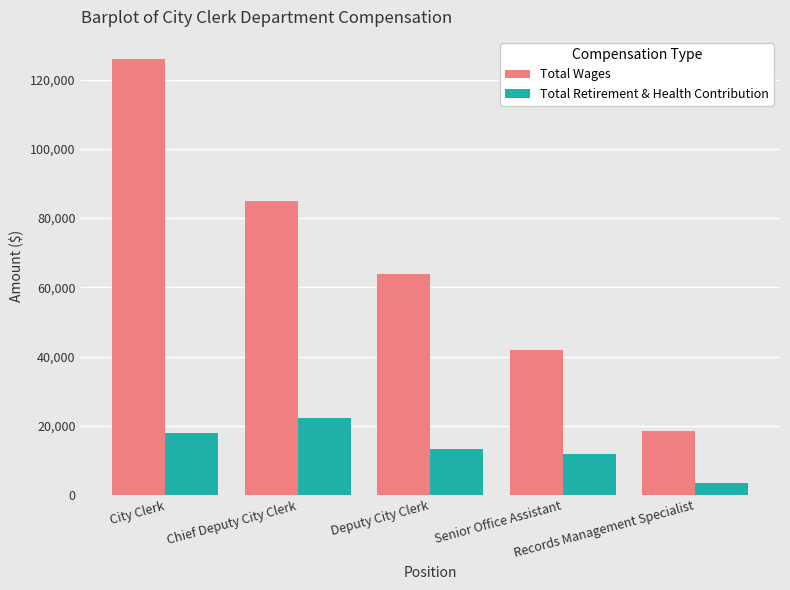

What is the total value across all series at City Clerk?

144122